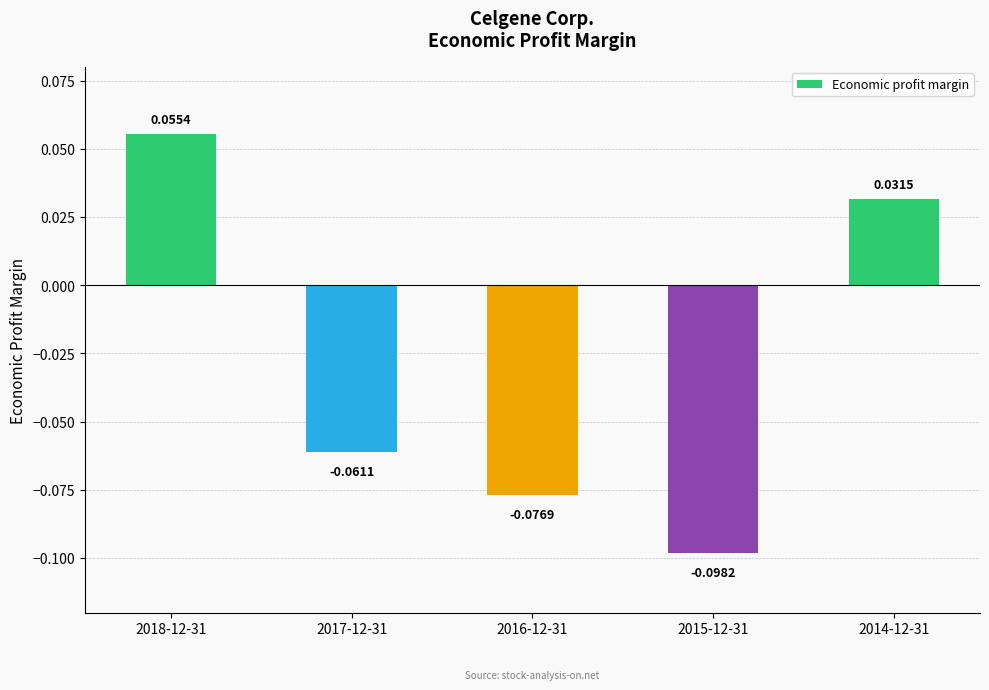

True or false: the data shows -0.0 at 2016-12-31.

False